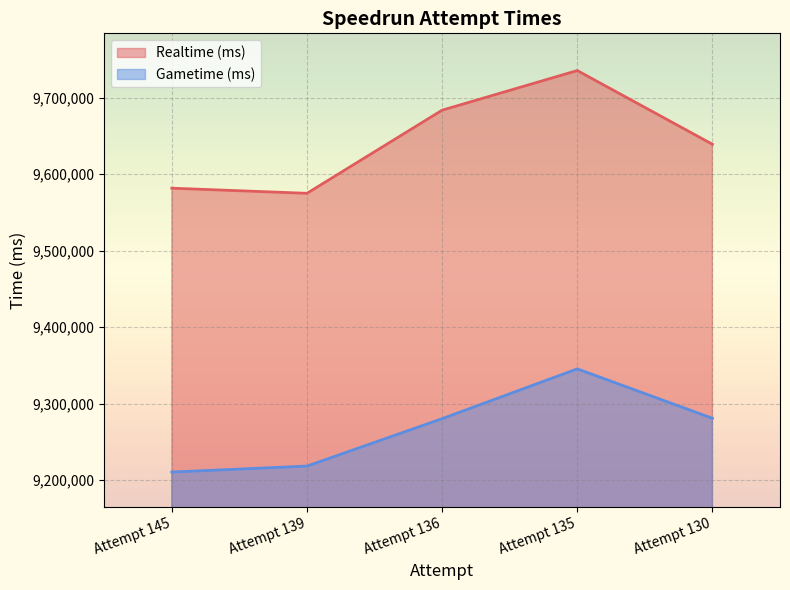

How many values in the Realtime (ms) series are below 9639201?

2